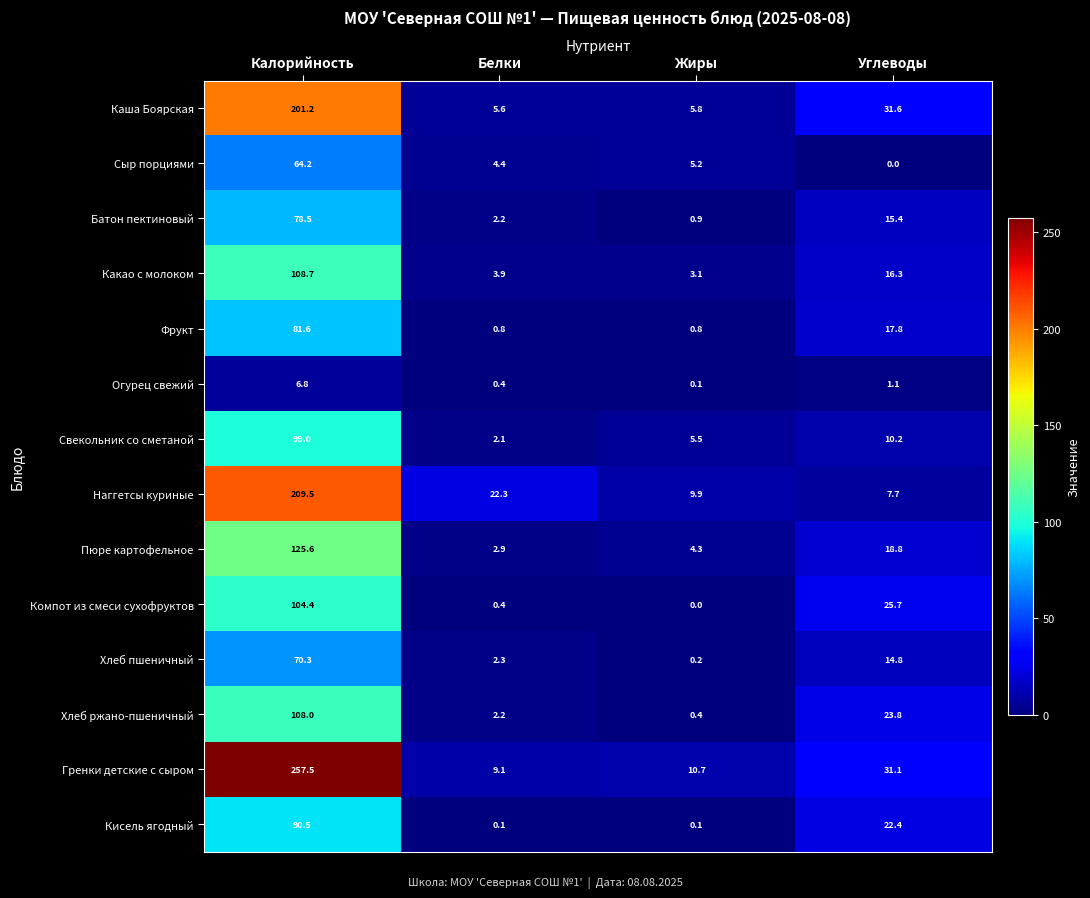

The Наггетсы куриные series shows 30.9 at Белки. True or false?

False